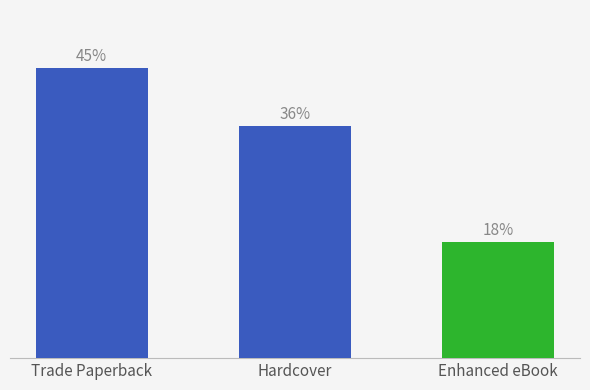

Rank the categories by value from lowest to highest.

Enhanced eBook, Hardcover, Trade Paperback